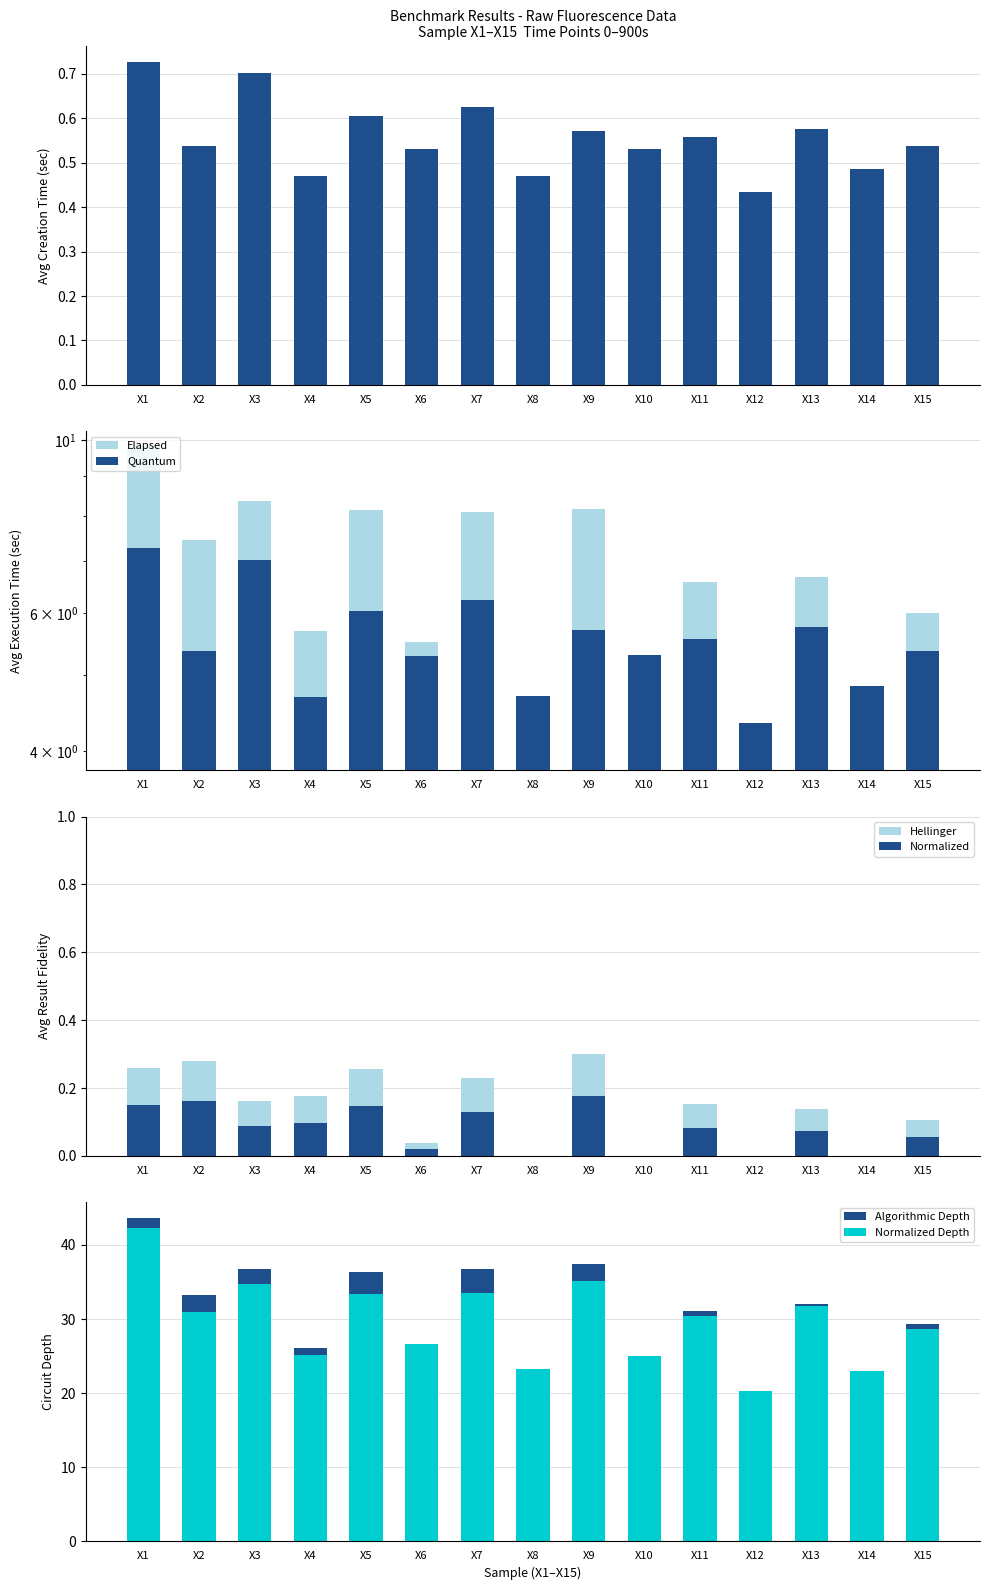

Does the chart contain stacked bars?

No